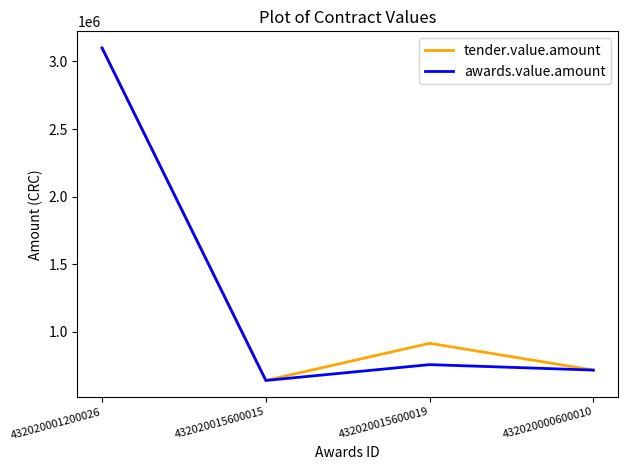

The awards.value.amount series shows 3100000.1 at 432020001200026. True or false?

True